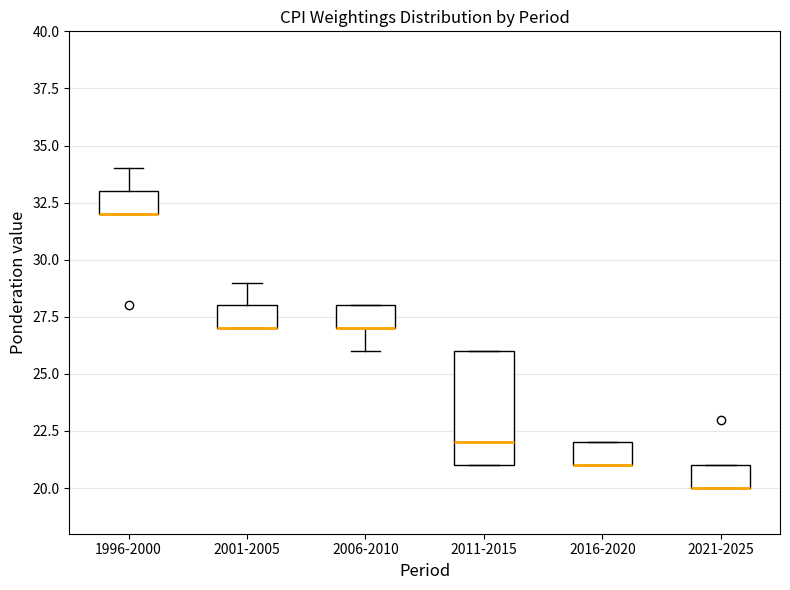

Comparing the boxes themselves (not the whiskers), which one is the tallest?

2011-2015